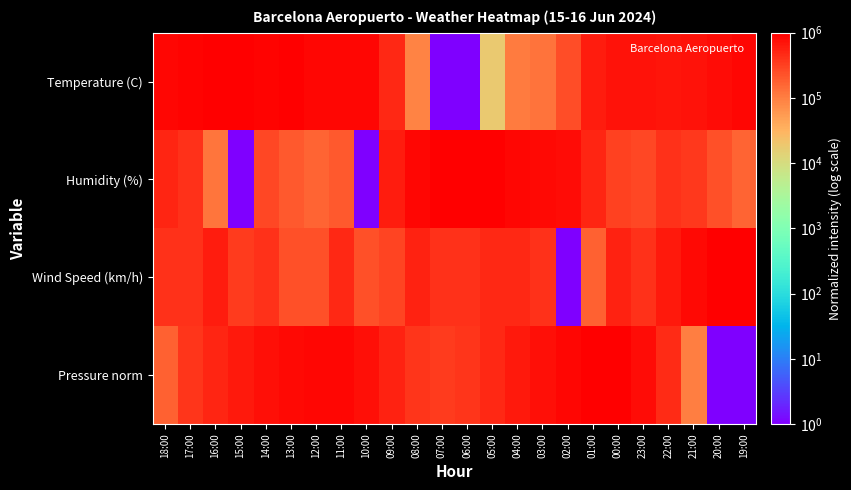

Reading left to right, list all the values displayed in this chart.

Temperature (C): 18:00=854545.6	17:00=927272.8	16:00=963636.4	15:00=963636.4	14:00=927272.8	13:00=1000000.0	12:00=890909.2	11:00=890909.2	10:00=854545.6	09:00=472727.8	08:00=90910.0	07:00=1.0	06:00=1.0	05:00=18182.8	04:00=109091.8	03:00=127273.6	02:00=254546.2	01:00=600000.4	00:00=690909.4	23:00=709091.2	22:00=654545.8	21:00=690909.4	20:00=800000.2	19:00=854545.6
Humidity (%): 18:00=520000.5	17:00=400000.6	16:00=120000.9	15:00=1.0	14:00=280000.7	13:00=200000.8	12:00=160000.8	11:00=200000.8	10:00=1.0	09:00=600000.4	08:00=880000.1	07:00=960000.0	06:00=1000000.0	05:00=960000.0	04:00=880000.1	03:00=840000.2	02:00=800000.2	01:00=520000.5	00:00=320000.7	23:00=280000.7	22:00=400000.6	21:00=360000.6	20:00=240000.8	19:00=160000.8
Wind Speed (km/h): 18:00=411765.3	17:00=411765.3	16:00=588235.7	15:00=352941.8	14:00=411765.3	13:00=235294.9	12:00=235294.9	11:00=470588.8	10:00=235294.9	09:00=294118.4	08:00=529412.2	07:00=411765.3	06:00=411765.3	05:00=470588.8	04:00=470588.8	03:00=411765.3	02:00=1.0	01:00=176471.4	00:00=529412.2	23:00=411765.3	22:00=647059.2	21:00=823529.6	20:00=1000000.0	19:00=1000000.0
Pressure norm: 18:00=172414.6	17:00=379311.0	16:00=517241.9	15:00=620690.0	14:00=758620.9	13:00=827586.4	12:00=896551.8	11:00=862069.1	10:00=758620.9	09:00=551724.6	08:00=379311.0	07:00=344828.2	06:00=379311.0	05:00=482759.1	04:00=620690.0	03:00=724138.2	02:00=896551.8	01:00=1000000.0	00:00=1000000.0	23:00=793103.7	22:00=448276.4	21:00=103449.2	20:00=1.0	19:00=1.0